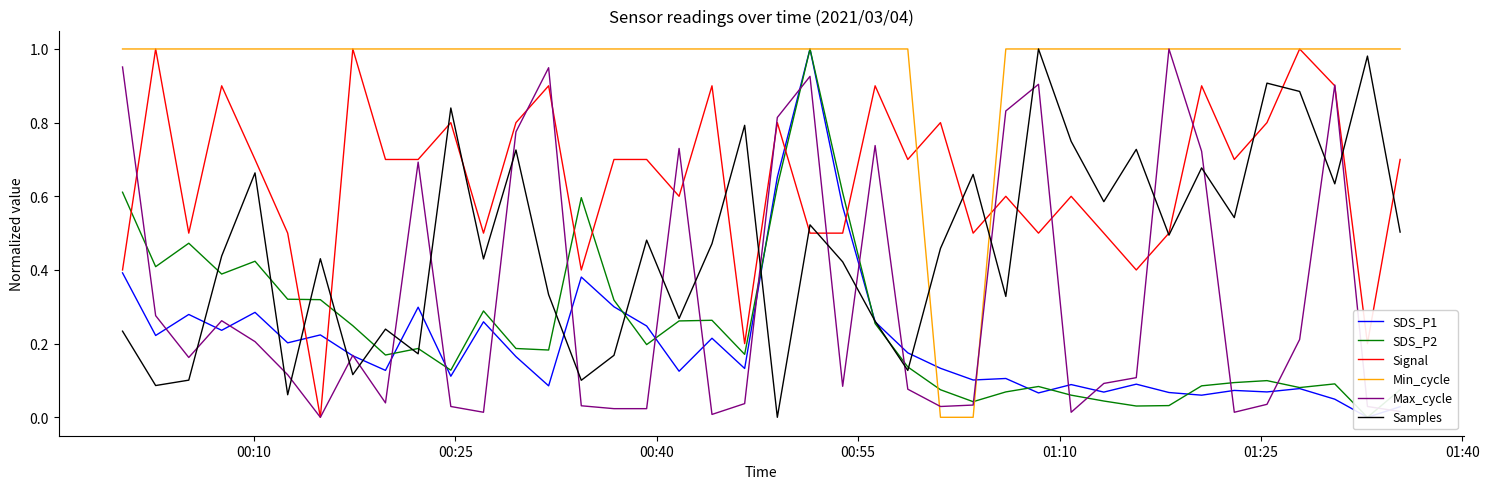

After their last crossing, which series has the higher values: Max_cycle or Samples?

Samples